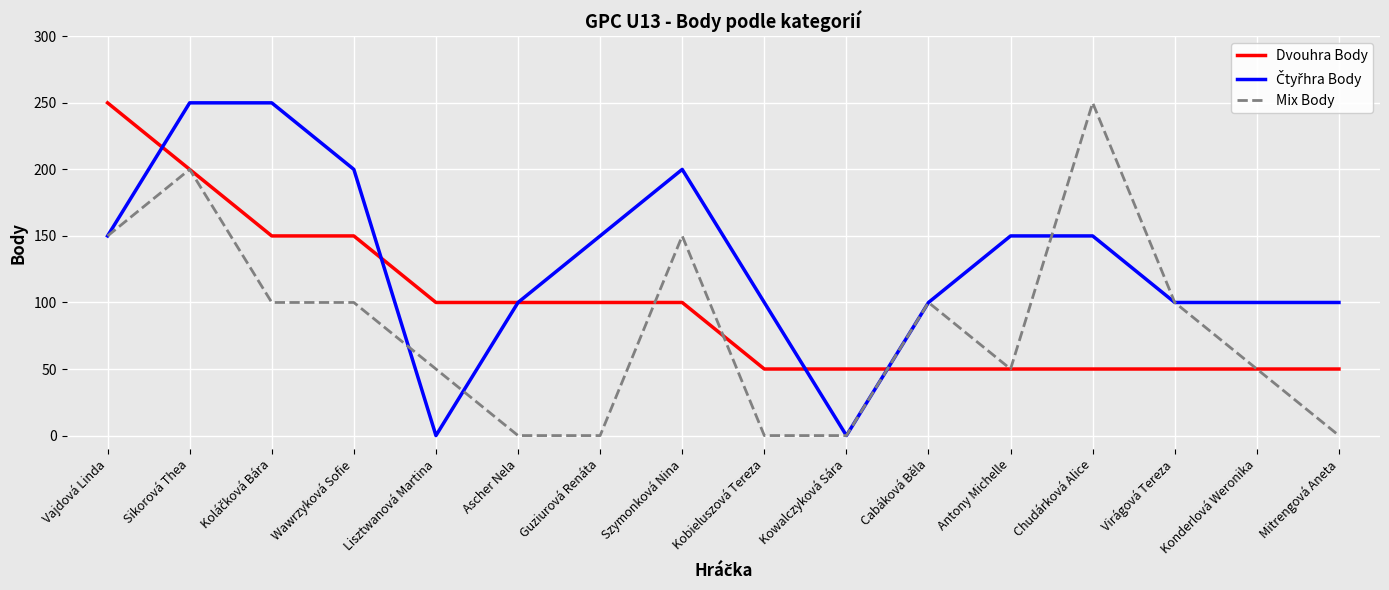

At which category is the sum across all series the highest?

Sikorová Thea